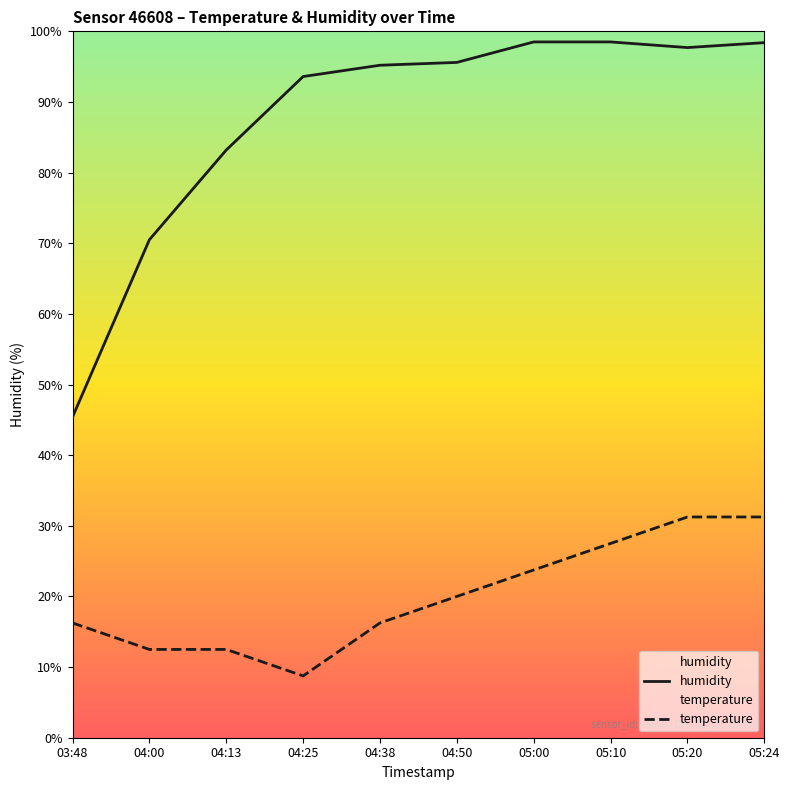

What is the sum of the temperature values at 04:38 and 05:24?

47.5